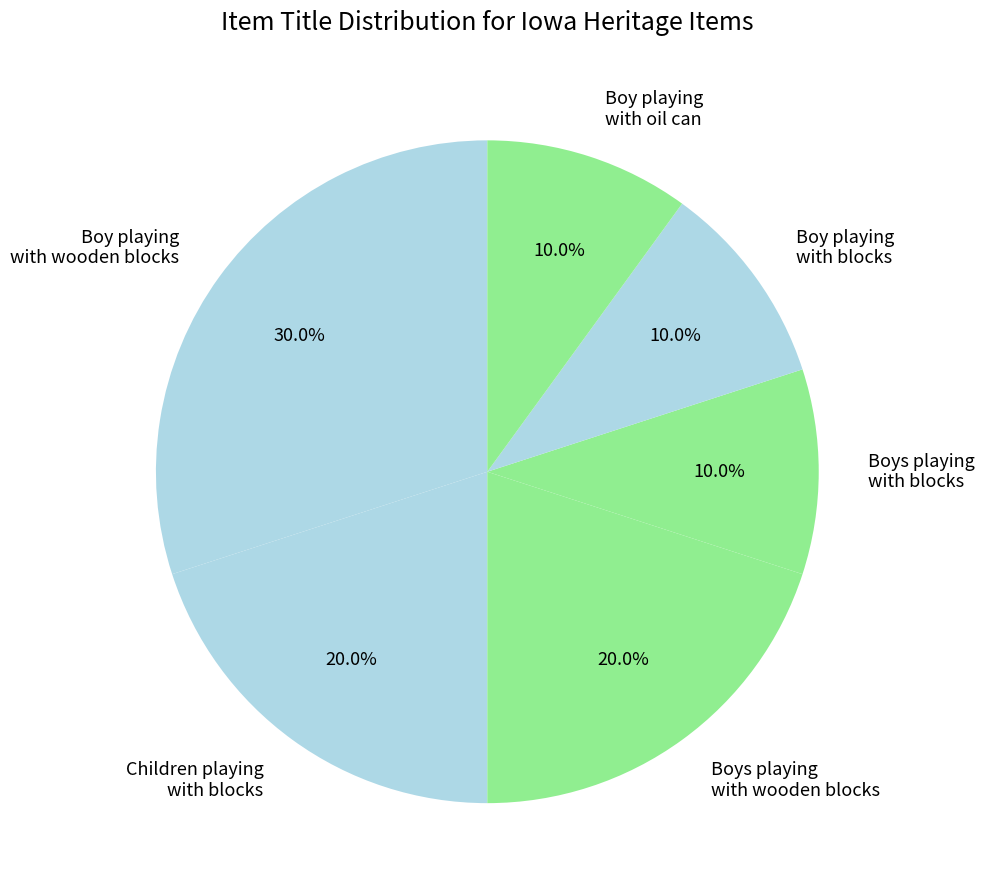

Which slice is the largest?

Boy playing with wooden blocks